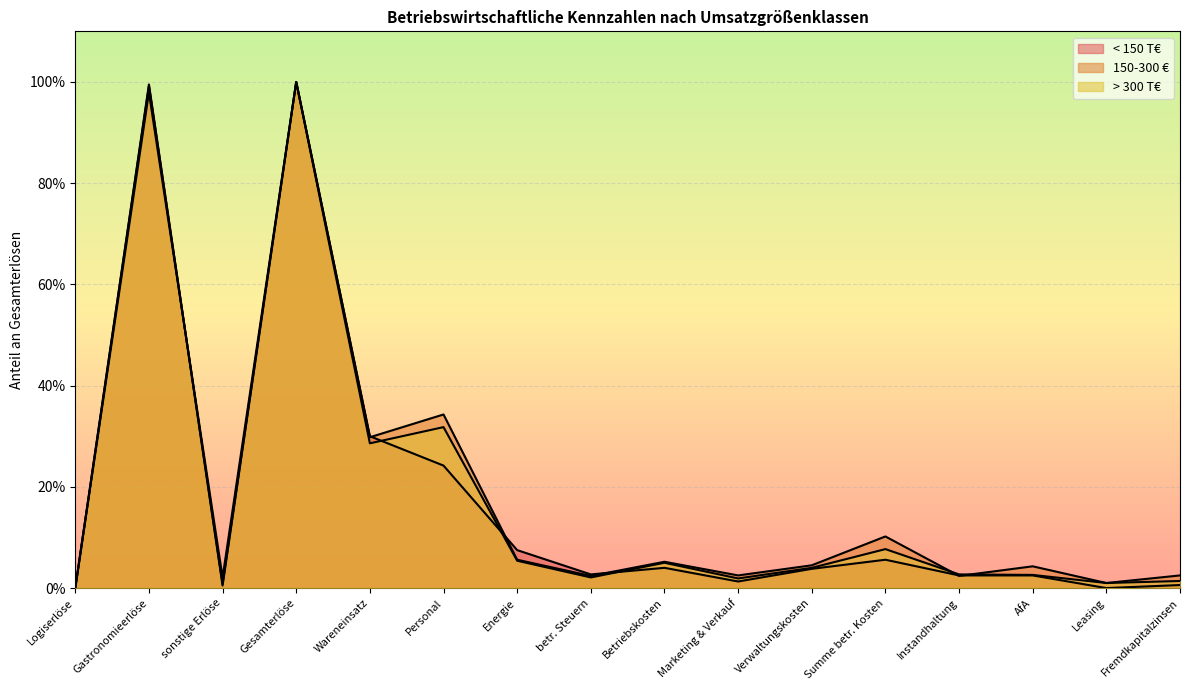

Reading left to right, transcribe all the data shown in this chart.

< 150 T€: 0.0	1.0	0.0	1.0	0.3	0.2	0.1	0.0	0.0	0.0	0.0	0.1	0.0	0.0	0.0	0.0
150-300 €: 0.0	1.0	0.0	1.0	0.3	0.3	0.1	0.0	0.1	0.0	0.0	0.1	0.0	0.0	0.0	0.0
> 300 T€: 0.0	1.0	0.0	1.0	0.3	0.3	0.1	0.0	0.1	0.0	0.0	0.1	0.0	0.0	0.0	0.0